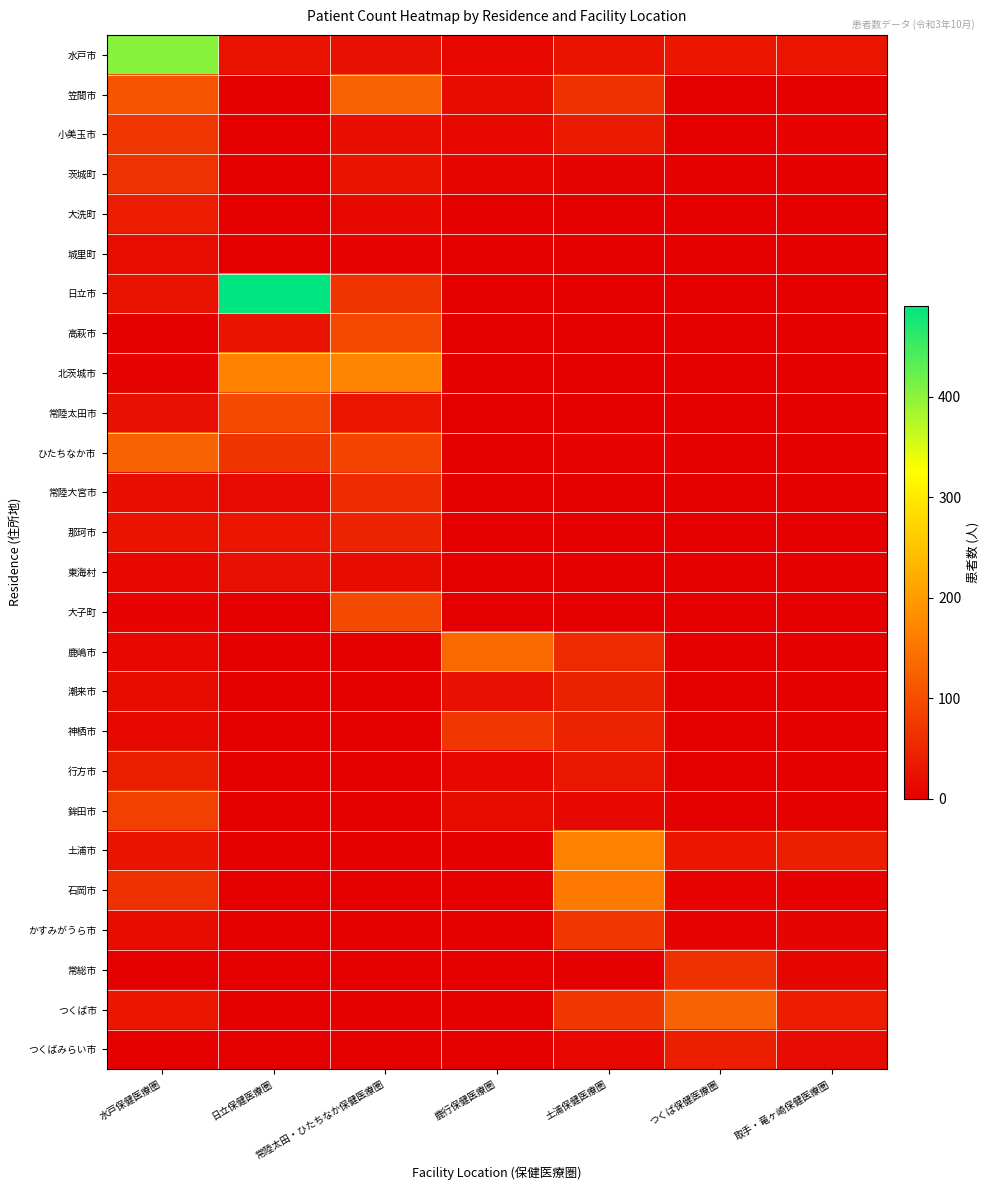

Reading left to right, transcribe all the data shown in this chart.

水戸市: 水戸保健医療圏=403	日立保健医療圏=24	常陸太田・ひたちなか保健医療圏=22	鹿行保健医療圏=11	土浦保健医療圏=26	つくば保健医療圏=30	取手・竜ヶ崎保健医療圏=28
笠間市: 水戸保健医療圏=109	日立保健医療圏=2	常陸太田・ひたちなか保健医療圏=127	鹿行保健医療圏=16	土浦保健医療圏=64	つくば保健医療圏=1	取手・竜ヶ崎保健医療圏=0
小美玉市: 水戸保健医療圏=71	日立保健医療圏=1	常陸太田・ひたちなか保健医療圏=20	鹿行保健医療圏=12	土浦保健医療圏=36	つくば保健医療圏=1	取手・竜ヶ崎保健医療圏=5
茨城町: 水戸保健医療圏=67	日立保健医療圏=0	常陸太田・ひたちなか保健医療圏=26	鹿行保健医療圏=8	土浦保健医療圏=7	つくば保健医療圏=2	取手・竜ヶ崎保健医療圏=3
大洗町: 水戸保健医療圏=37	日立保健医療圏=2	常陸太田・ひたちなか保健医療圏=12	鹿行保健医療圏=1	土浦保健医療圏=1	つくば保健医療圏=2	取手・竜ヶ崎保健医療圏=0
城里町: 水戸保健医療圏=19	日立保健医療圏=1	常陸太田・ひたちなか保健医療圏=4	鹿行保健医療圏=0	土浦保健医療圏=0	つくば保健医療圏=0	取手・竜ヶ崎保健医療圏=0
日立市: 水戸保健医療圏=24	日立保健医療圏=491	常陸太田・ひたちなか保健医療圏=68	鹿行保健医療圏=0	土浦保健医療圏=0	つくば保健医療圏=1	取手・竜ヶ崎保健医療圏=1
高萩市: 水戸保健医療圏=3	日立保健医療圏=26	常陸太田・ひたちなか保健医療圏=95	鹿行保健医療圏=0	土浦保健医療圏=0	つくば保健医療圏=0	取手・竜ヶ崎保健医療圏=0
北茨城市: 水戸保健医療圏=5	日立保健医療圏=167	常陸太田・ひたちなか保健医療圏=172	鹿行保健医療圏=0	土浦保健医療圏=0	つくば保健医療圏=0	取手・竜ヶ崎保健医療圏=0
常陸太田市: 水戸保健医療圏=22	日立保健医療圏=95	常陸太田・ひたちなか保健医療圏=28	鹿行保健医療圏=0	土浦保健医療圏=2	つくば保健医療圏=0	取手・竜ヶ崎保健医療圏=0
ひたちなか市: 水戸保健医療圏=127	日立保健医療圏=68	常陸太田・ひたちなか保健医療圏=90	鹿行保健医療圏=0	土浦保健医療圏=4	つくば保健医療圏=3	取手・竜ヶ崎保健医療圏=0
常陸大宮市: 水戸保健医療圏=20	日立保健医療圏=14	常陸太田・ひたちなか保健医療圏=56	鹿行保健医療圏=0	土浦保健医療圏=1	つくば保健医療圏=0	取手・竜ヶ崎保健医療圏=0
那珂市: 水戸保健医療圏=26	日立保健医療圏=29	常陸太田・ひたちなか保健医療圏=46	鹿行保健医療圏=1	土浦保健医療圏=0	つくば保健医療圏=0	取手・竜ヶ崎保健医療圏=0
東海村: 水戸保健医療圏=12	日立保健医療圏=22	常陸太田・ひたちなか保健医療圏=16	鹿行保健医療圏=0	土浦保健医療圏=0	つくば保健医療圏=1	取手・竜ヶ崎保健医療圏=0
大子町: 水戸保健医療圏=4	日立保健医療圏=3	常陸太田・ひたちなか保健医療圏=94	鹿行保健医療圏=0	土浦保健医療圏=0	つくば保健医療圏=0	取手・竜ヶ崎保健医療圏=0
鹿嶋市: 水戸保健医療圏=11	日立保健医療圏=0	常陸太田・ひたちなか保健医療圏=0	鹿行保健医療圏=135	土浦保健医療圏=55	つくば保健医療圏=0	取手・竜ヶ崎保健医療圏=0
潮来市: 水戸保健医療圏=16	日立保健医療圏=0	常陸太田・ひたちなか保健医療圏=0	鹿行保健医療圏=23	土浦保健医療圏=43	つくば保健医療圏=0	取手・竜ヶ崎保健医療圏=0
神栖市: 水戸保健医療圏=12	日立保健医療圏=1	常陸太田・ひたちなか保健医療圏=0	鹿行保健医療圏=72	土浦保健医療圏=46	つくば保健医療圏=0	取手・竜ヶ崎保健医療圏=0
行方市: 水戸保健医療圏=42	日立保健医療圏=0	常陸太田・ひたちなか保健医療圏=1	鹿行保健医療圏=11	土浦保健医療圏=31	つくば保健医療圏=0	取手・竜ヶ崎保健医療圏=0
鉾田市: 水戸保健医療圏=83	日立保健医療圏=1	常陸太田・ひたちなか保健医療圏=2	鹿行保健医療圏=16	土浦保健医療圏=13	つくば保健医療圏=0	取手・竜ヶ崎保健医療圏=0
土浦市: 水戸保健医療圏=26	日立保健医療圏=0	常陸太田・ひたちなか保健医療圏=2	鹿行保健医療圏=0	土浦保健医療圏=166	つくば保健医療圏=29	取手・竜ヶ崎保健医療圏=40
石岡市: 水戸保健医療圏=64	日立保健医療圏=0	常陸太田・ひたちなか保健医療圏=1	鹿行保健医療圏=0	土浦保健医療圏=159	つくば保健医療圏=4	取手・竜ヶ崎保健医療圏=3
かすみがうら市: 水戸保健医療圏=17	日立保健医療圏=0	常陸太田・ひたちなか保健医療圏=1	鹿行保健医療圏=0	土浦保健医療圏=71	つくば保健医療圏=5	取手・竜ヶ崎保健医療圏=7
常総市: 水戸保健医療圏=0	日立保健医療圏=0	常陸太田・ひたちなか保健医療圏=0	鹿行保健医療圏=0	土浦保健医療圏=3	つくば保健医療圏=63	取手・竜ヶ崎保健医療圏=9
つくば市: 水戸保健医療圏=30	日立保健医療圏=1	常陸太田・ひたちなか保健医療圏=3	鹿行保健医療圏=0	土浦保健医療圏=71	つくば保健医療圏=127	取手・竜ヶ崎保健医療圏=37
つくばみらい市: 水戸保健医療圏=1	日立保健医療圏=1	常陸太田・ひたちなか保健医療圏=0	鹿行保健医療圏=0	土浦保健医療圏=11	つくば保健医療圏=41	取手・竜ヶ崎保健医療圏=15